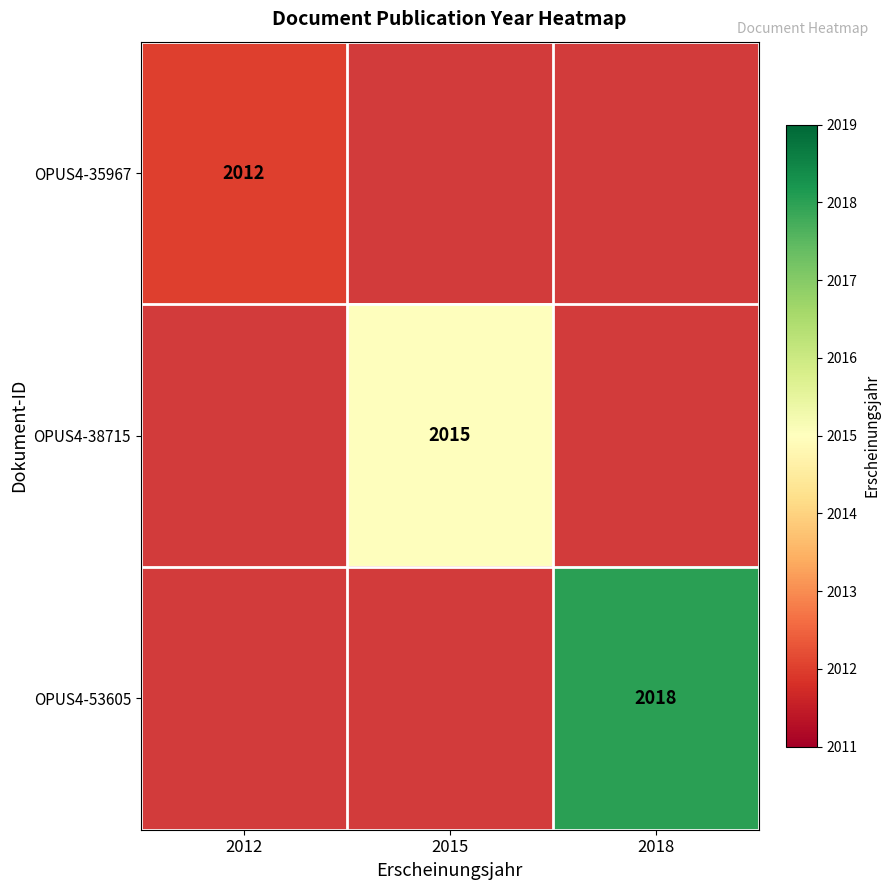

Is the value of OPUS4-53605 at 2015 greater than the value of OPUS4-35967 at 2015?

No